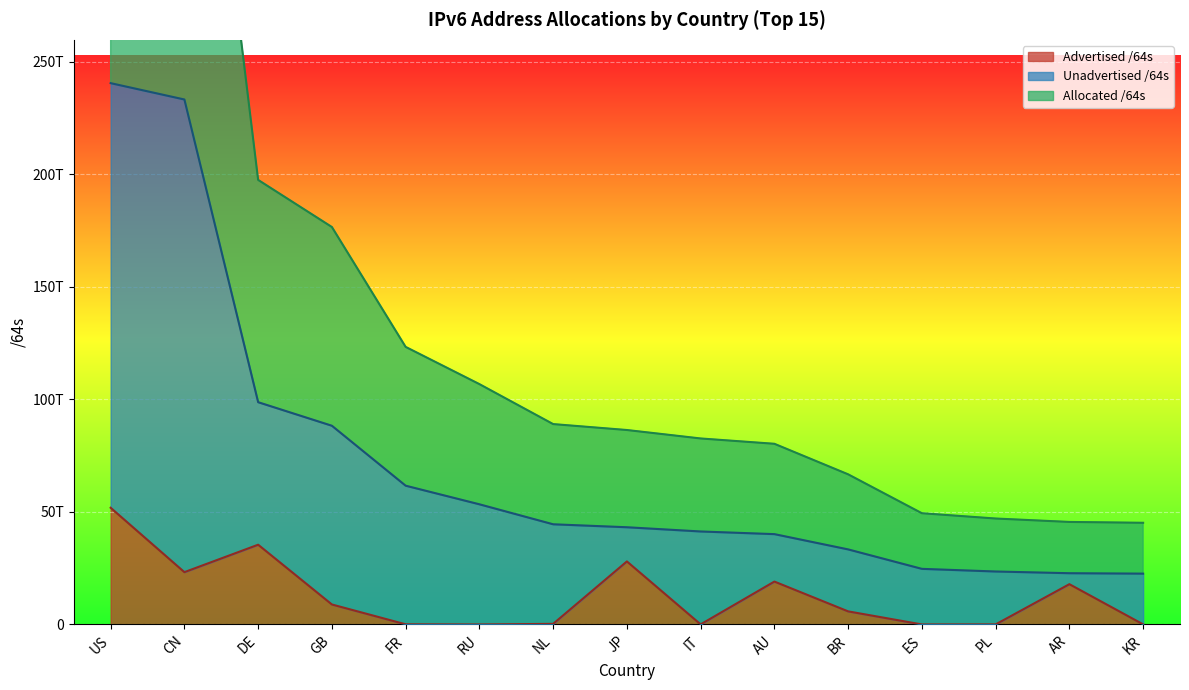

True or false: Allocated /64s has a value of 132993000931181 at US.

False